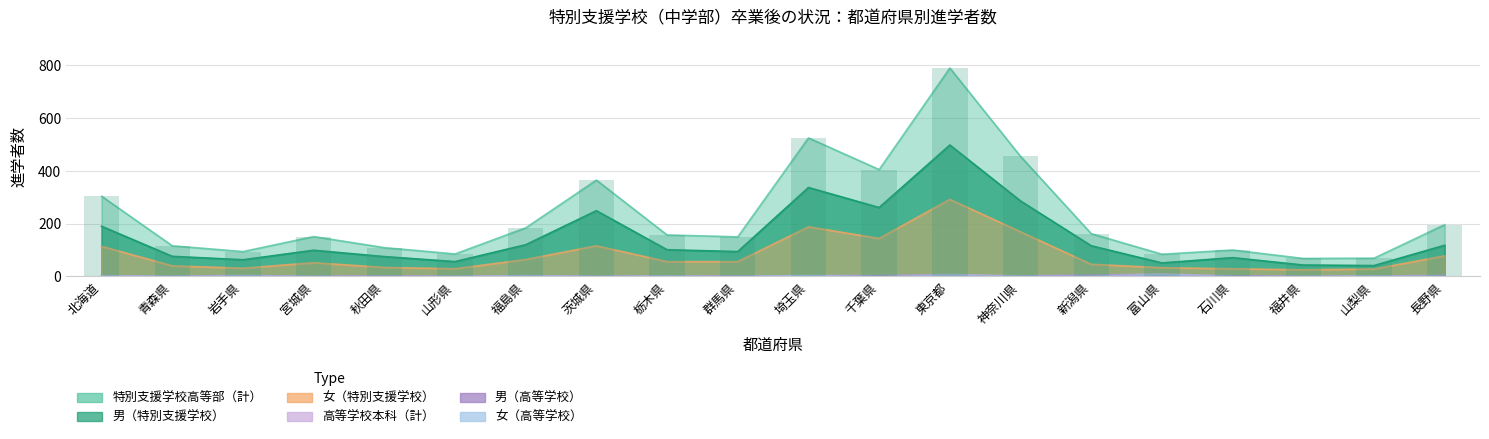

What is the difference between the 女（特別支援学校） values at 山形県 and 東京都?

263